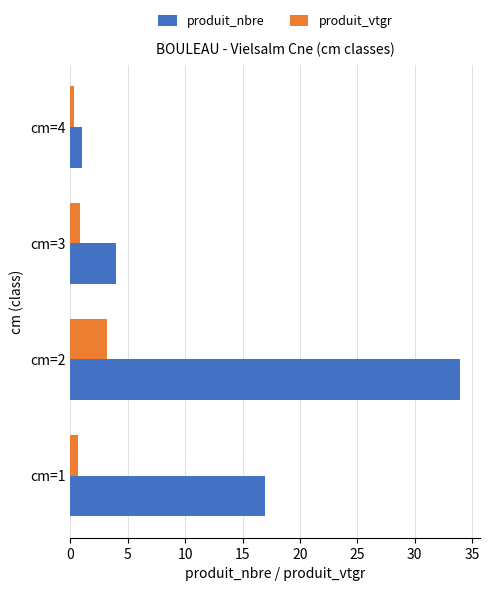

At how many categories does at least one series exceed 13?

2